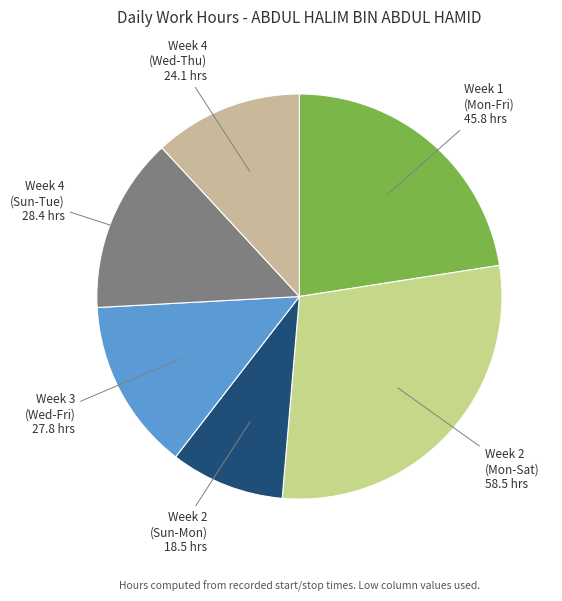

How many slices are in this pie chart?

6